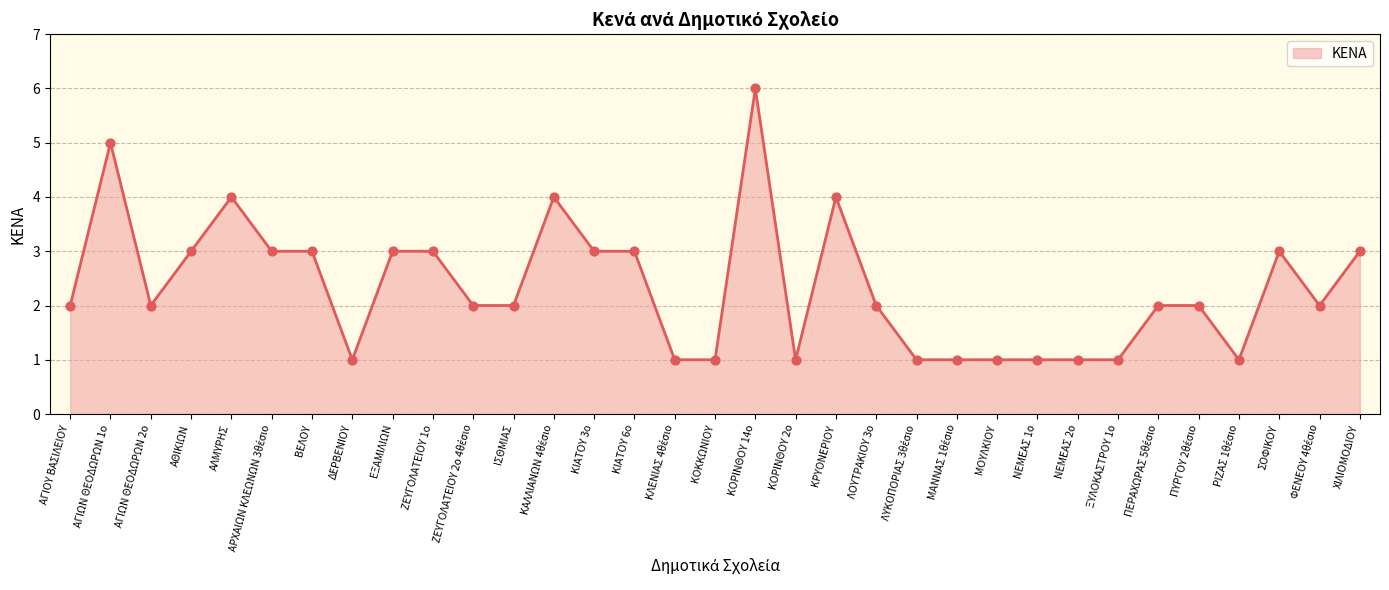

Approximately how many times larger is the value at ΑΓΙΟΥ ΒΑΣΙΛΕΙΟΥ compared to ΚΙΑΤΟΥ 3o?

0.7